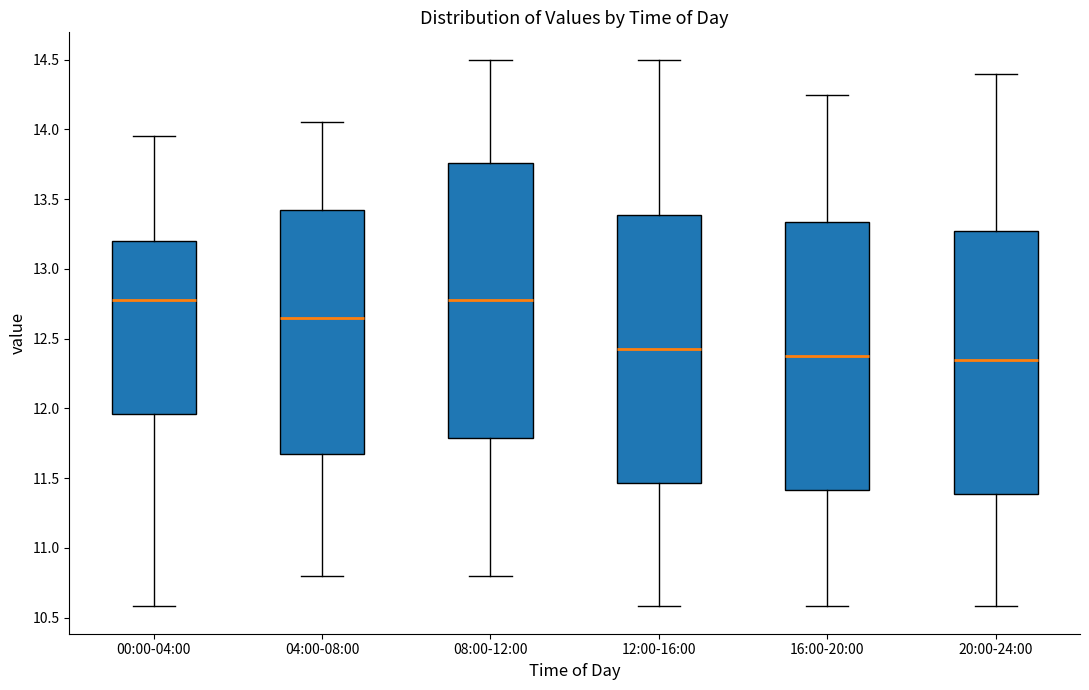

Reading left to right, transcribe this box plot: for each box, give where its median line is, the range the box spans, and where its two whiskers end, as read against the y-axis. The values are not printed on the chart, so give them approximately, as read against the axis.

00:00-04:00: median 12.80, box 11.95 to 13.20, whiskers 10.60 to 13.95
04:00-08:00: median 12.65, box 11.70 to 13.40, whiskers 10.80 to 14.05
08:00-12:00: median 12.80, box 11.80 to 13.75, whiskers 10.80 to 14.50
12:00-16:00: median 12.45, box 11.45 to 13.40, whiskers 10.60 to 14.50
16:00-20:00: median 12.40, box 11.40 to 13.35, whiskers 10.60 to 14.25
20:00-24:00: median 12.35, box 11.40 to 13.30, whiskers 10.60 to 14.40